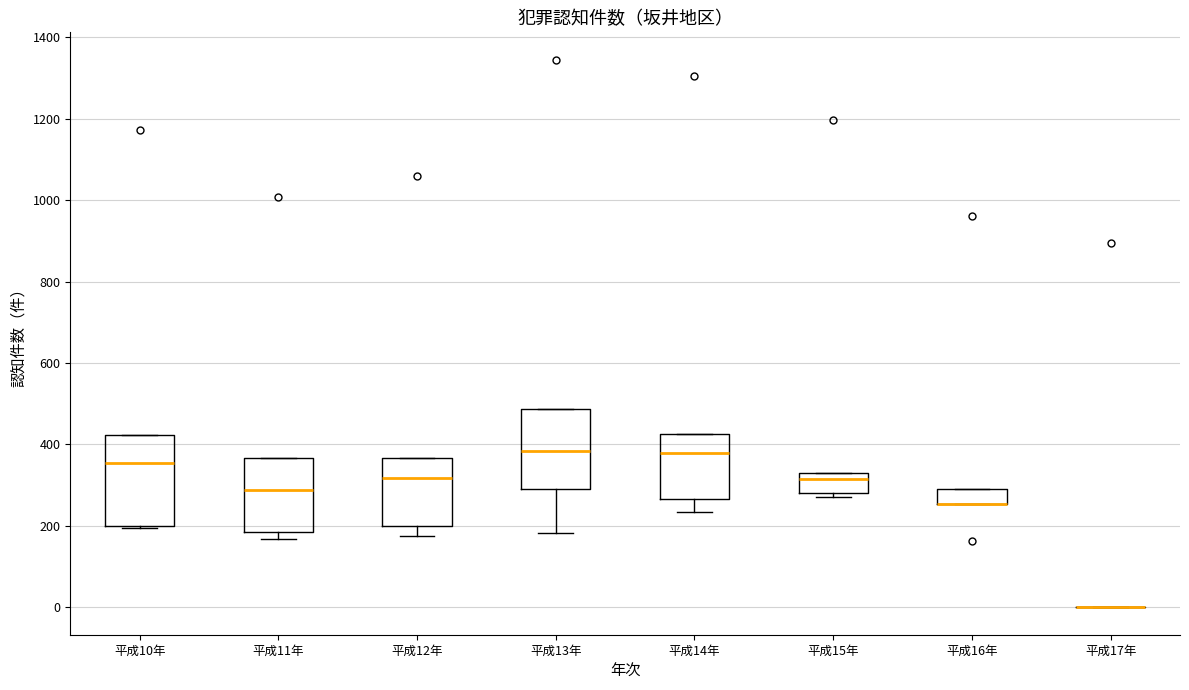

Reading left to right, read every box against the y-axis: the position of its median line, the range the box covers, and the ends of its whiskers. The values are not printed on the chart, so give them approximately, as read against the axis.

平成10年: median 360, box 200 to 420, whiskers 200 to 420
平成11年: median 280, box 180 to 360, whiskers 160 to 360
平成12年: median 320, box 200 to 360, whiskers 180 to 360
平成13年: median 380, box 300 to 480, whiskers 180 to 480
平成14年: median 380, box 260 to 420, whiskers 240 to 420
平成15年: median 320 (just below the box's upper edge), box 280 to 320, whiskers 280 (just below the box's lower edge) to 320
平成16年: median 260 (drawn on the box's lower edge), box 260 to 300, whiskers 260 to 300
平成17年: box collapsed to a line at 0, whiskers 0 to 0